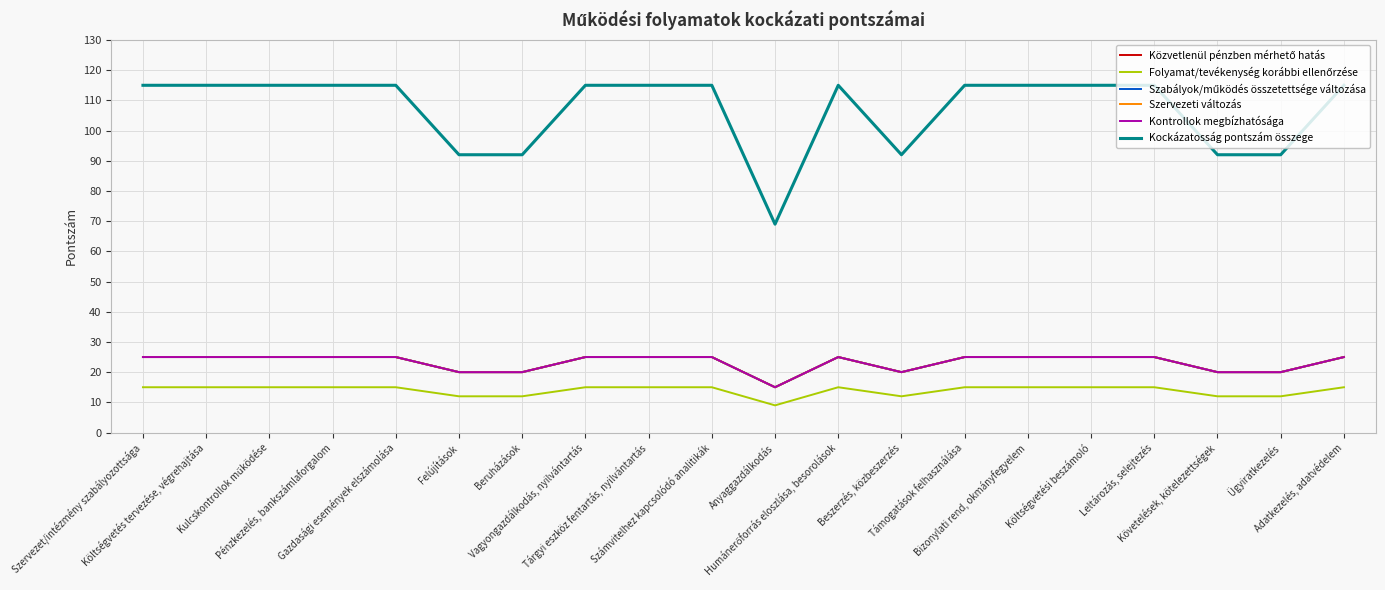

True or false: Folyamat/tevékenység korábbi ellenőrzése has a value of 4 at Szervezet/intézmény szabályozottsága.

False